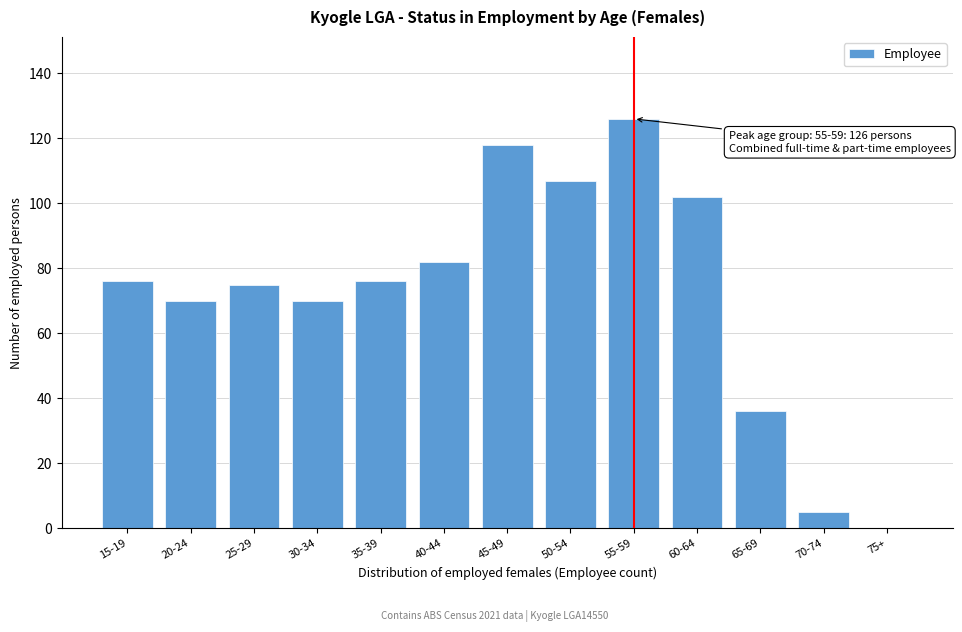

Reading left to right, list all the values displayed in this chart.

15-19=76	20-24=70	25-29=75	30-34=70	35-39=76	40-44=82	45-49=118	50-54=107	55-59=126	60-64=102	65-69=36	70-74=5	75+=0